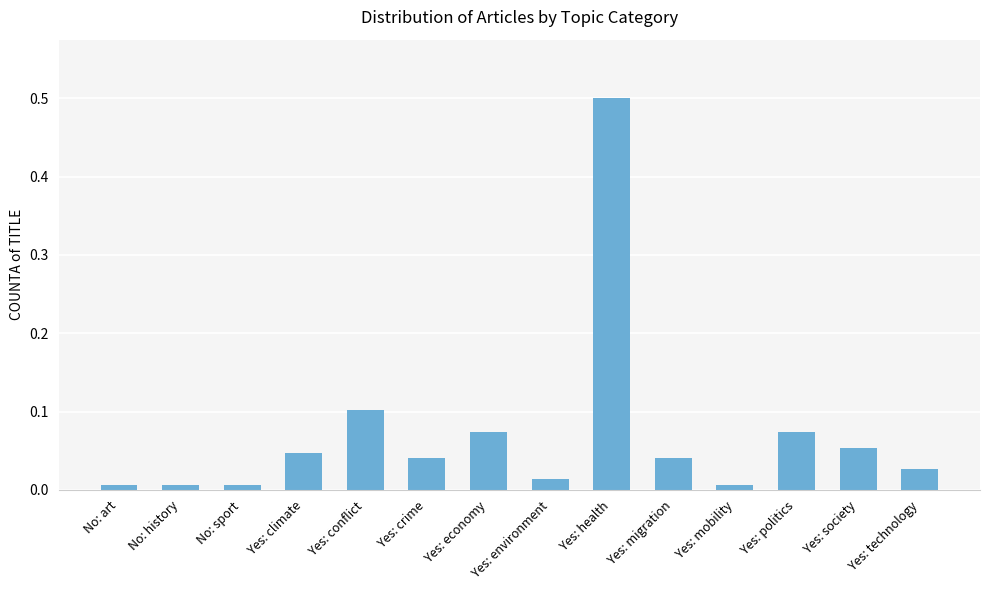

What is the label of the 4th bar from the right?

Yes: mobility